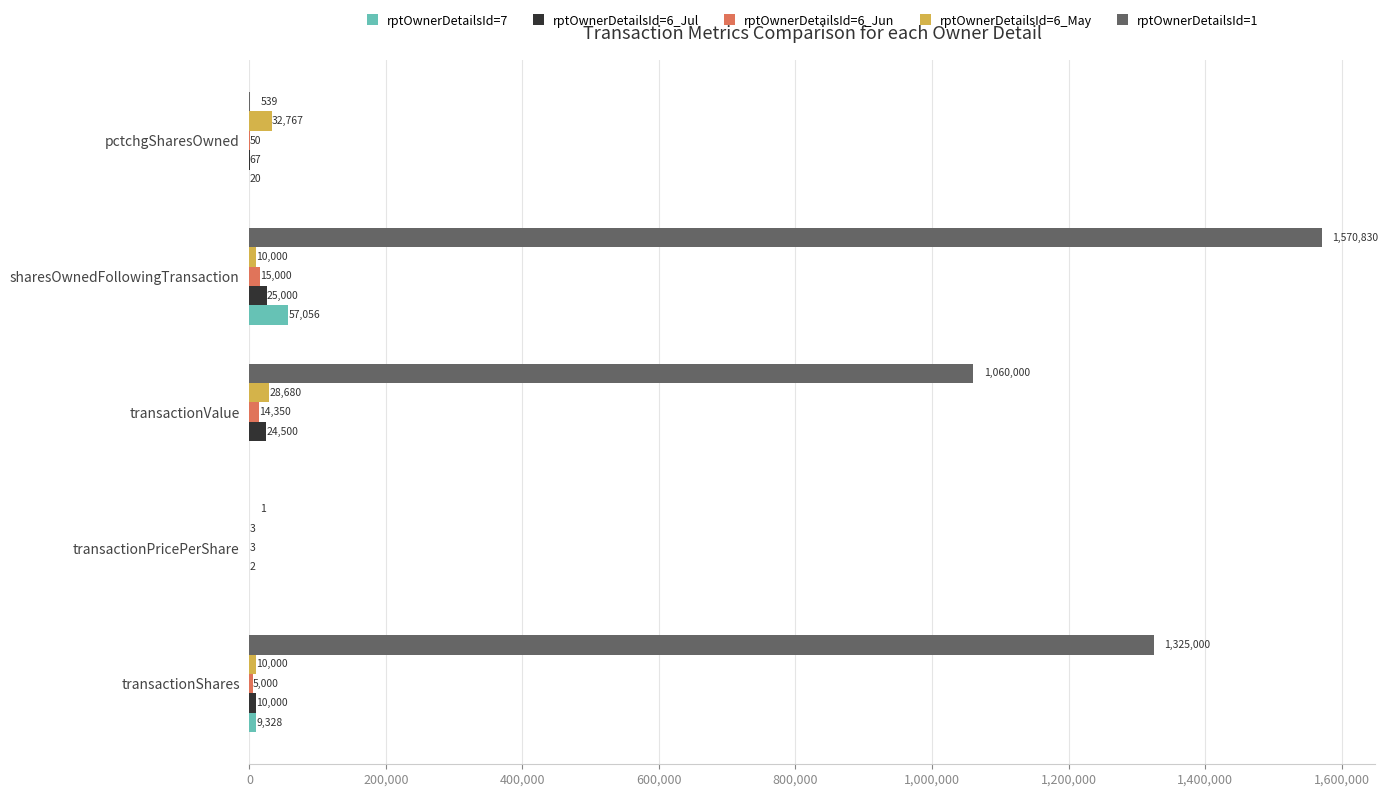

Which series changed the most between transactionPricePerShare and sharesOwnedFollowingTransaction?

rptOwnerDetailsId=1